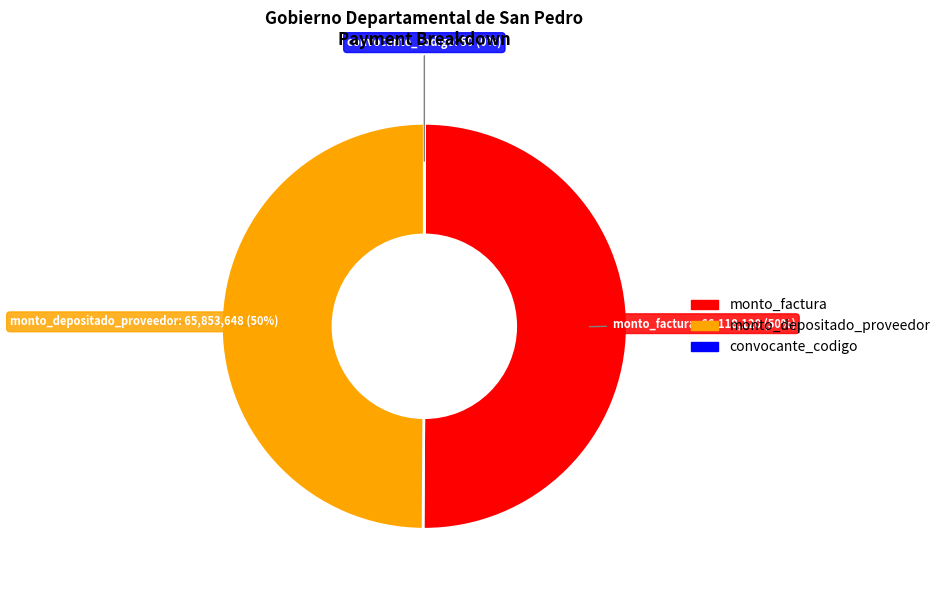

Is it true that monto_depositado_proveedor is 41% of the pie?

False